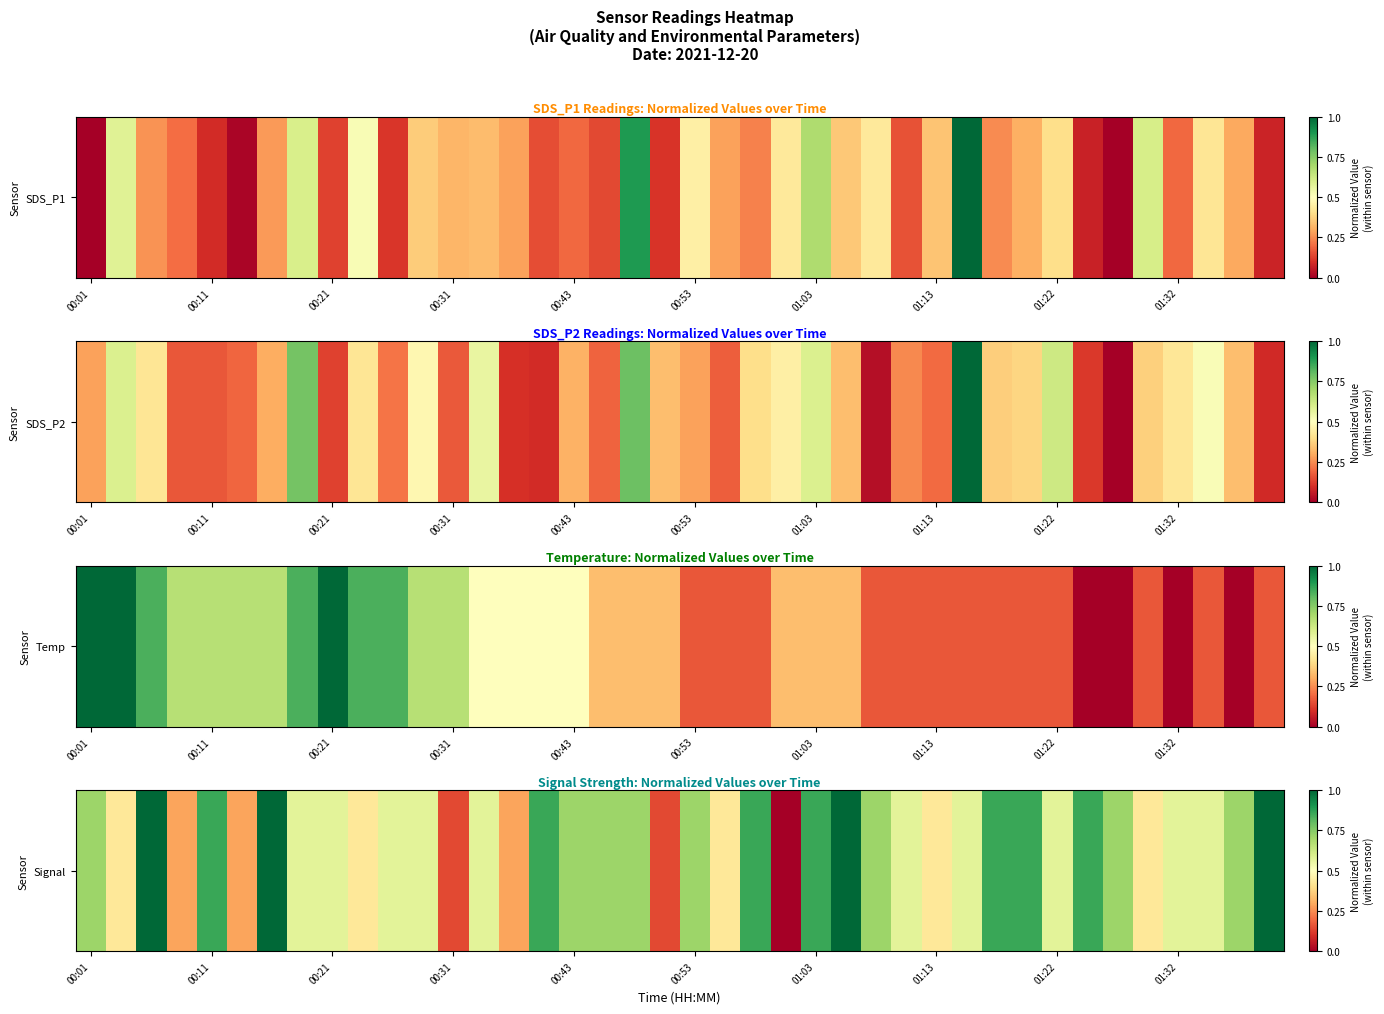

True or false: the data shows 0.6 at 10.

True